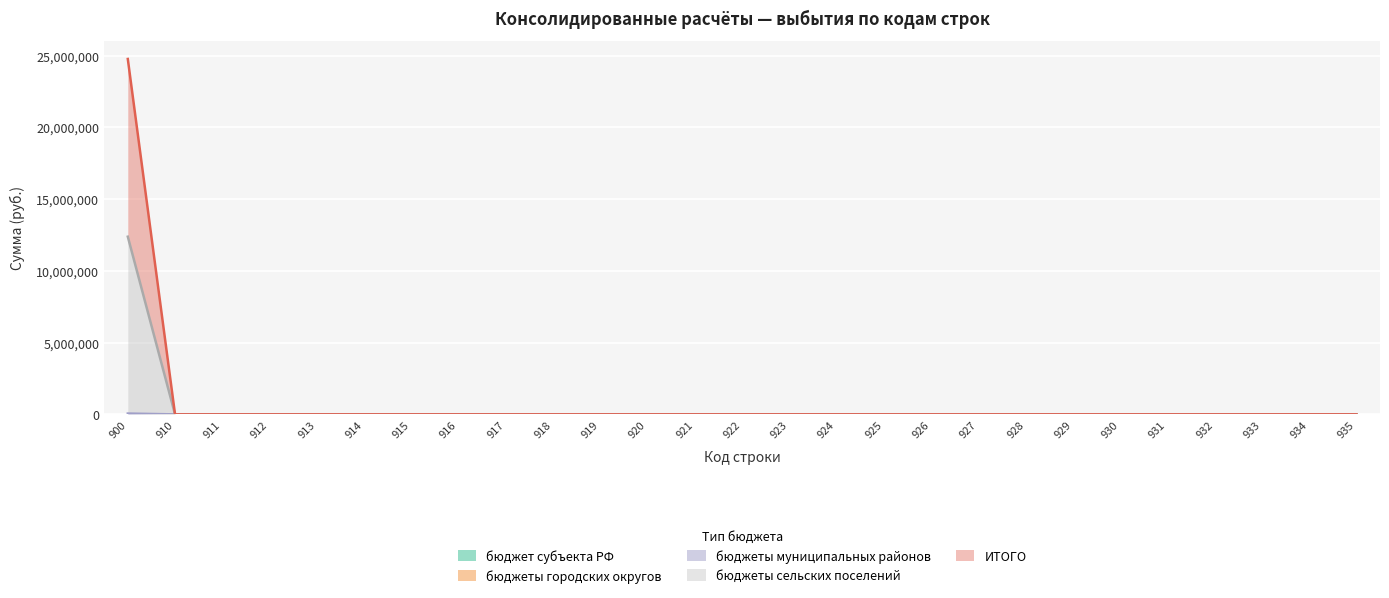

Is the value of бюджеты муниципальных районов at 917 greater than the value of ИТОГО at 931?

No